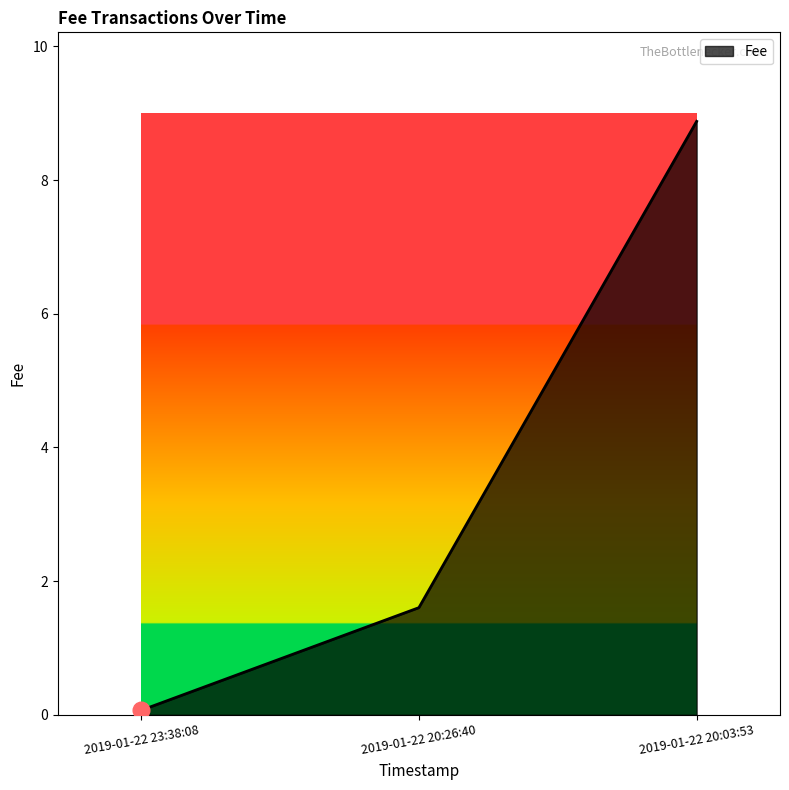

List the labels in order of value, smallest first.

2019-01-22 23:38:08, 2019-01-22 20:26:40, 2019-01-22 20:03:53